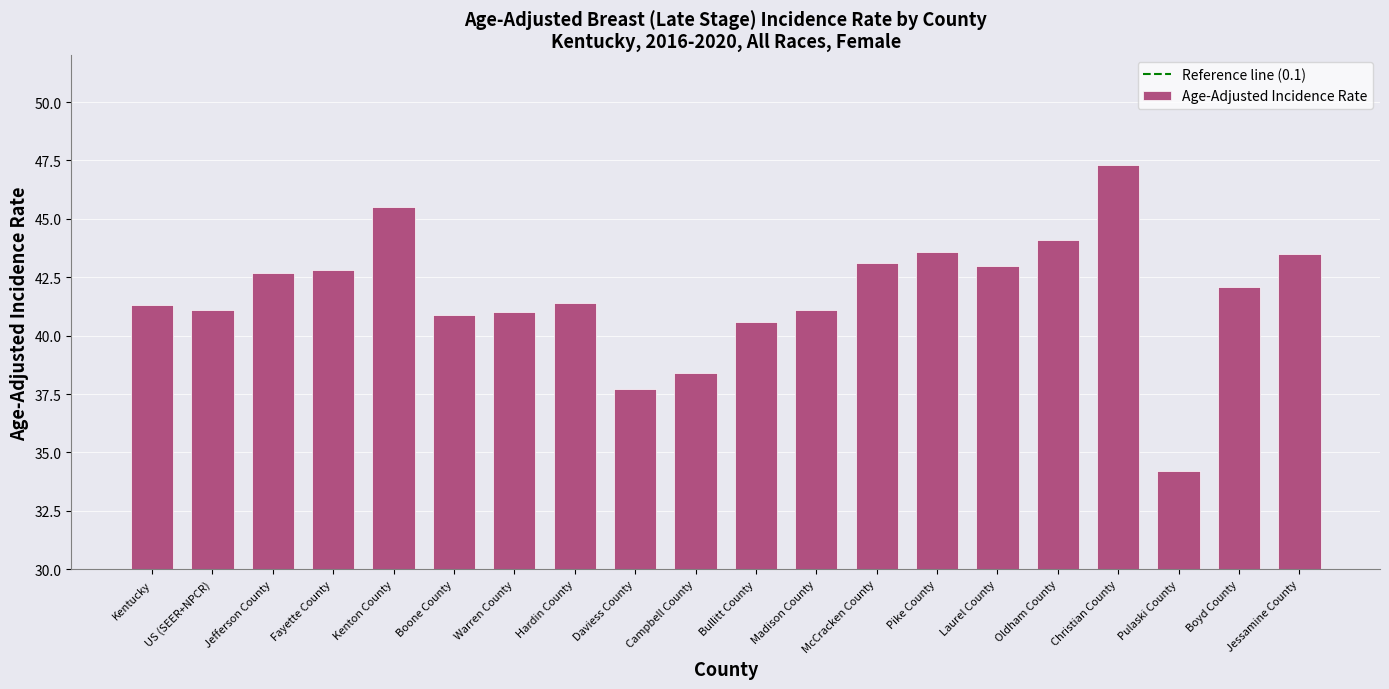

What is the difference between the second highest and second lowest values?

7.8